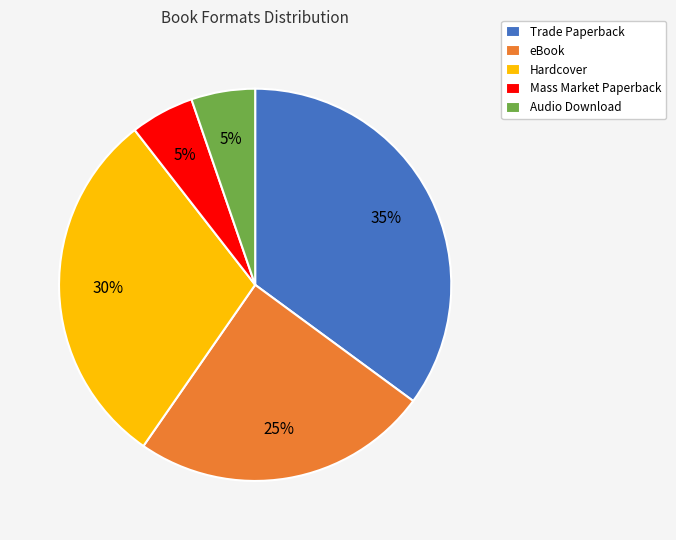

What is the largest slice in the pie chart?

Trade Paperback